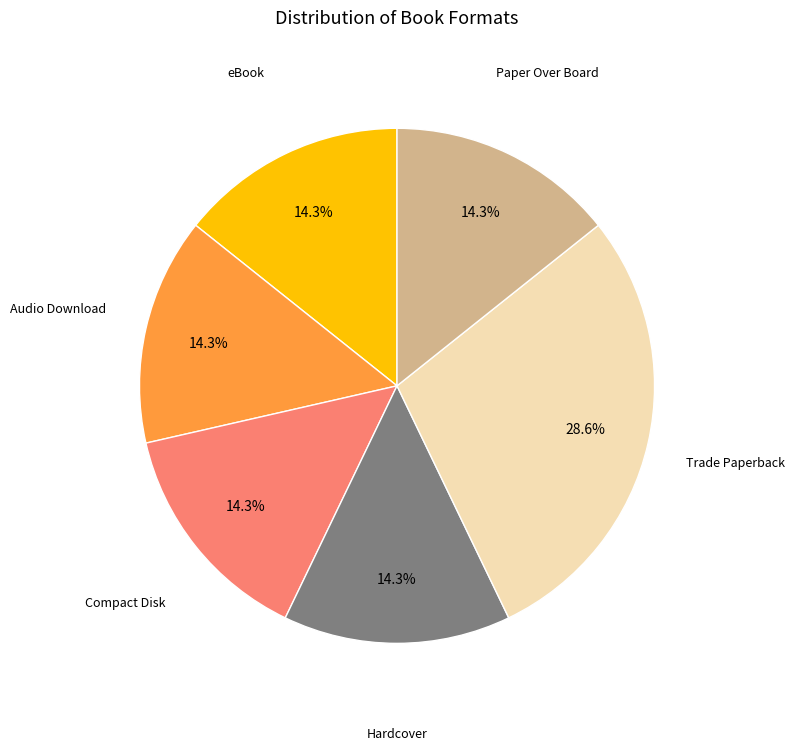

Does any single category account for the majority?

No